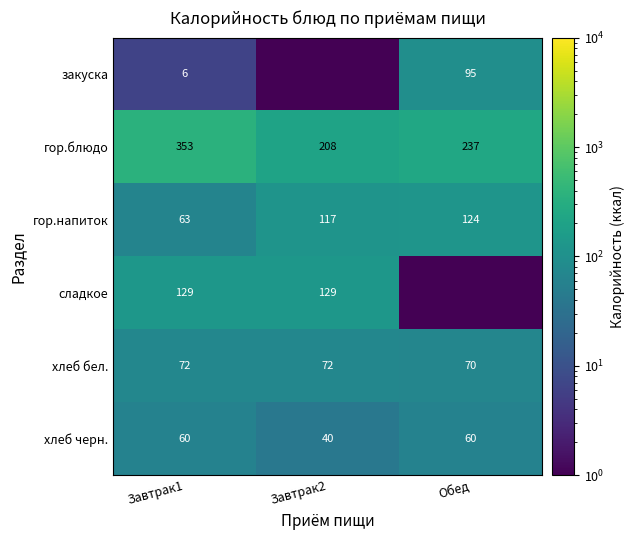

Read the гор.блюдо value at Обед.

237.0